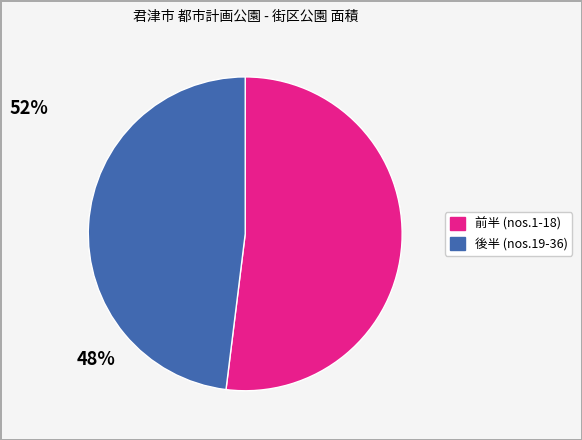

Is there any slice that represents more than half of the pie?

Yes